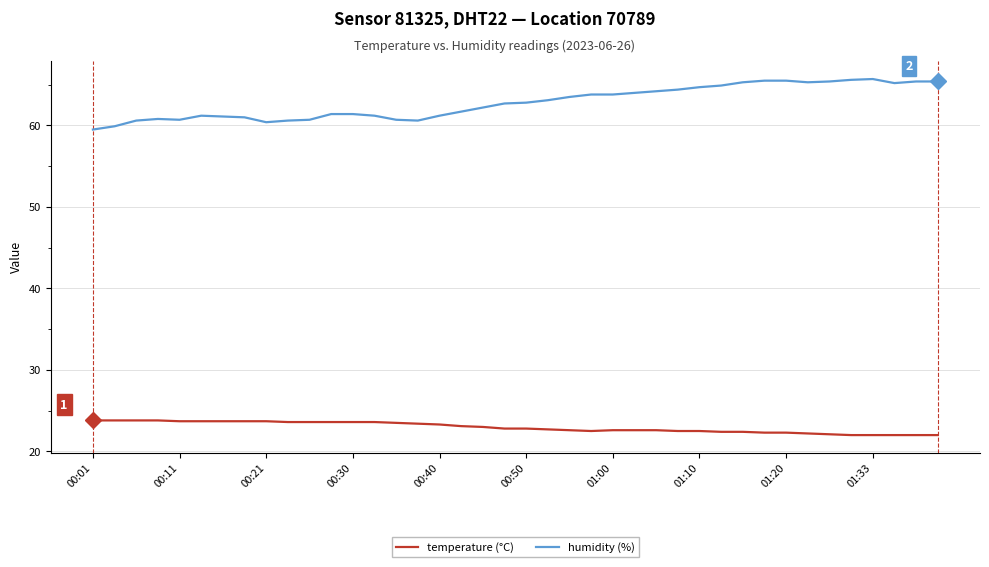

Does the chart display data point markers on the line(s)?

No